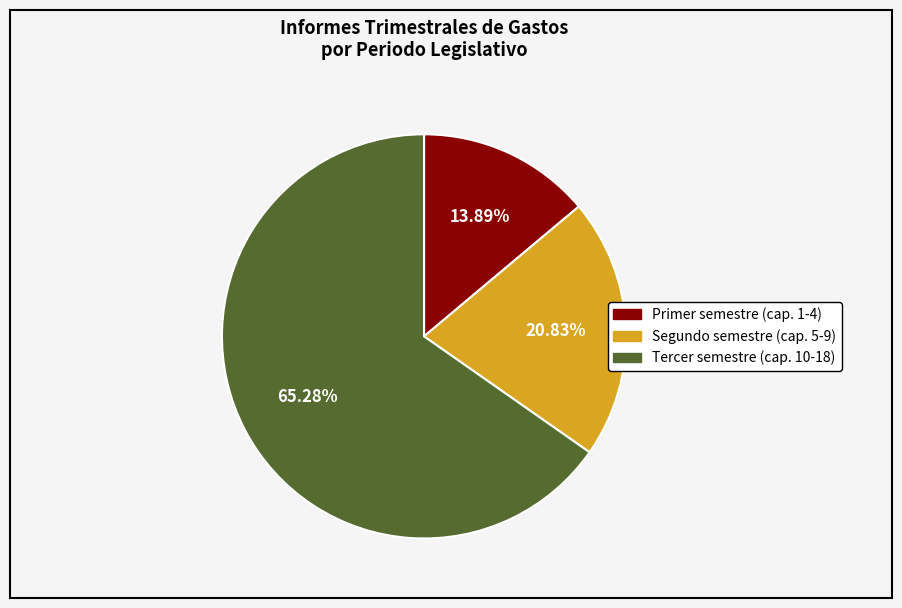

Rank the categories by value from lowest to highest.

Primer semestre (cap. 1-4), Segundo semestre (cap. 5-9), Tercer semestre (cap. 10-18)